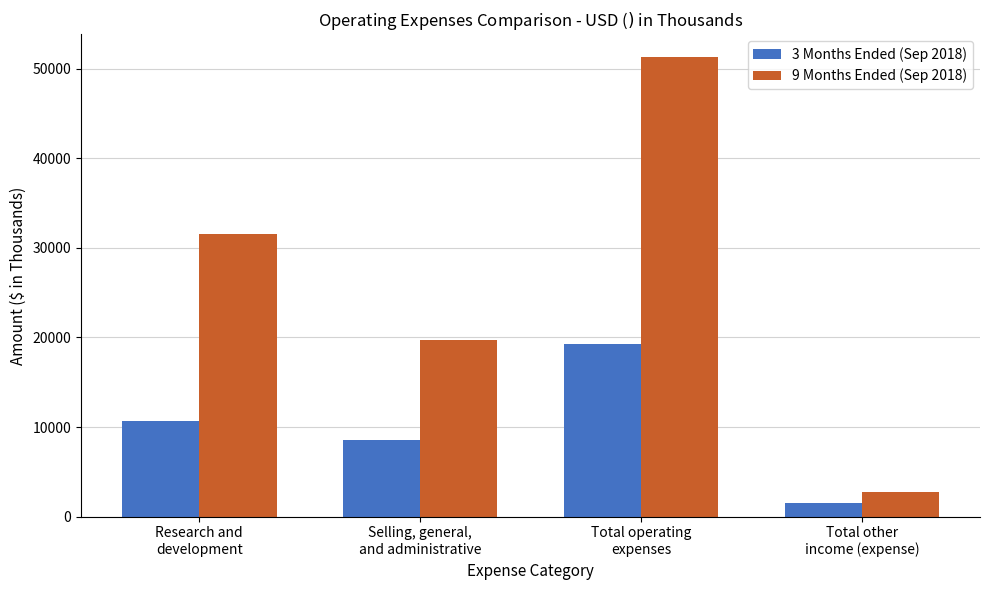

At which category is the sum across all series the highest?

Total operating
expenses